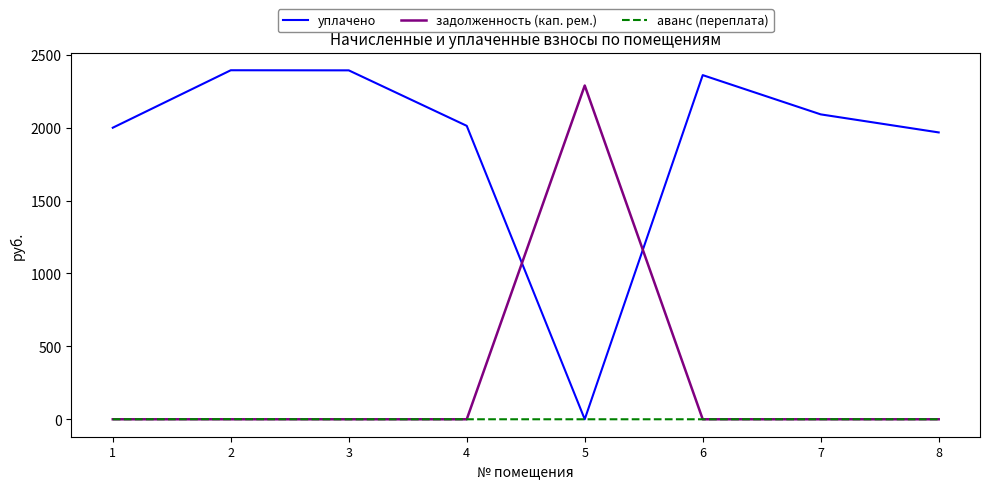

How many lines are shown in the chart?

3